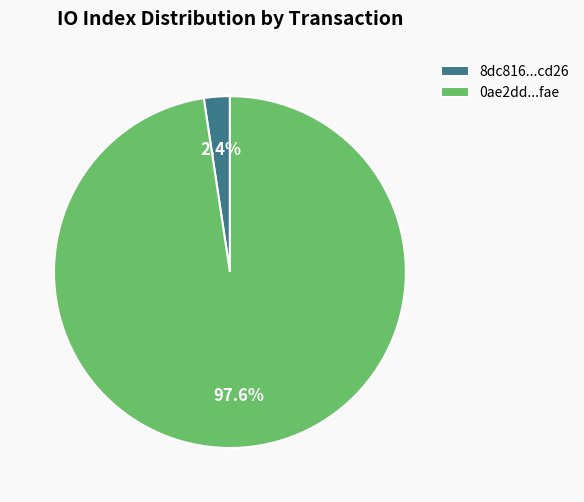

Does 0ae2dd...fae account for over 50% of the chart?

Yes